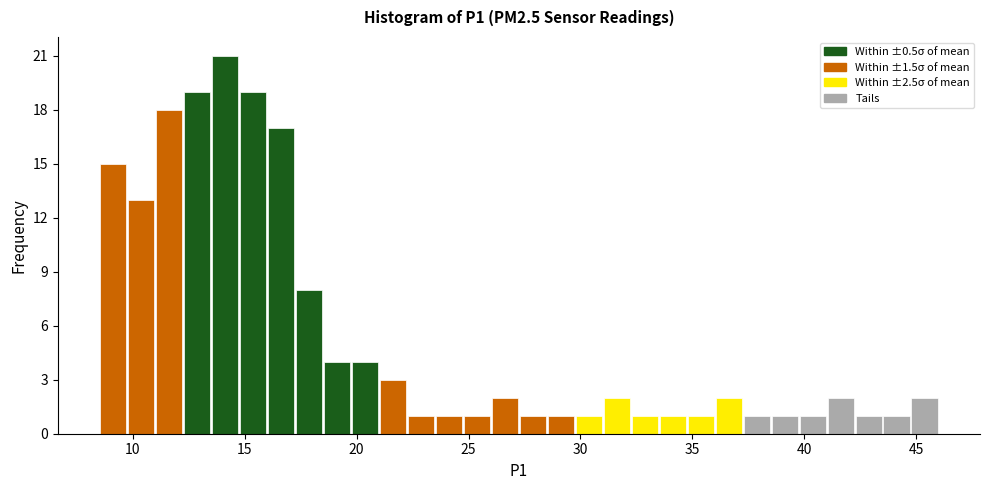

Read against the x-axis, roughly where is the centre of the tallest bar?

14.0